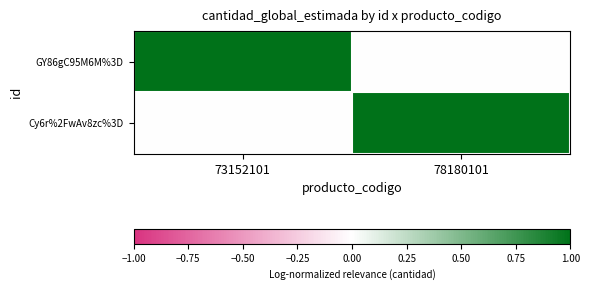

What is the total value across all series at 73152101?

1